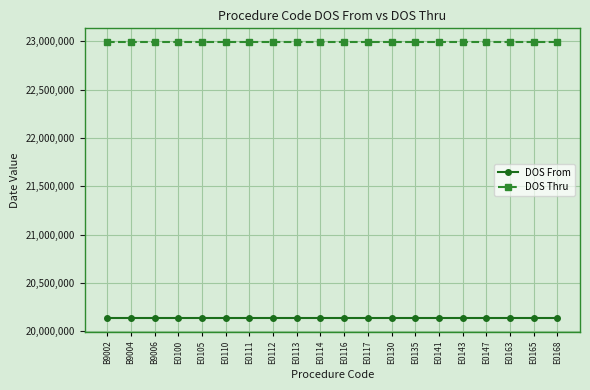

What position from the right is E0130?

8